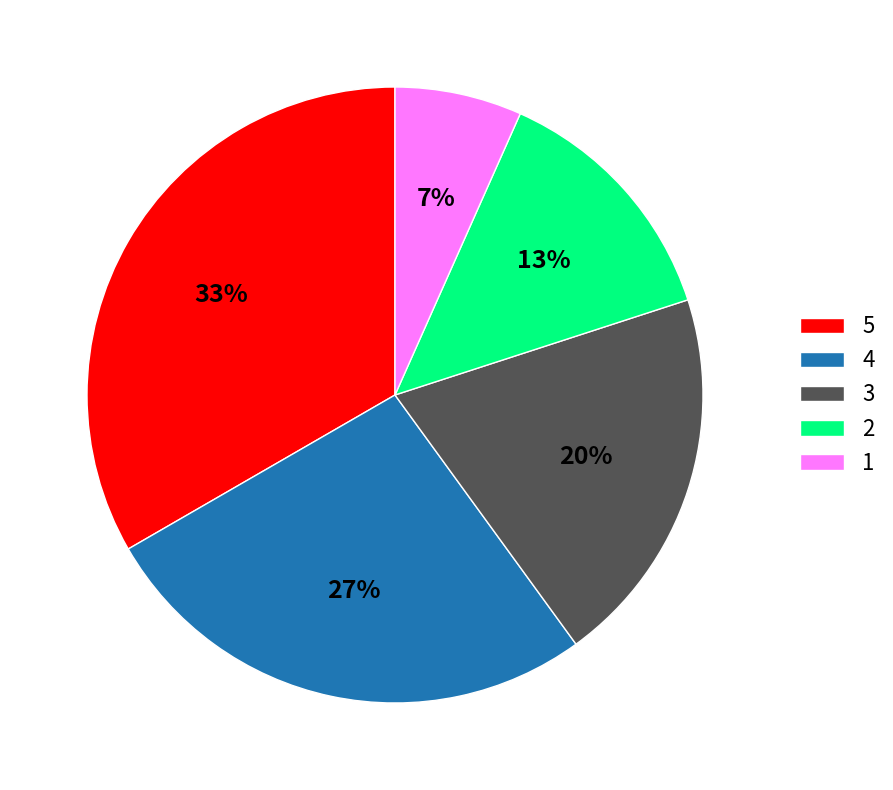

Does 1 represent more than half of the total?

No